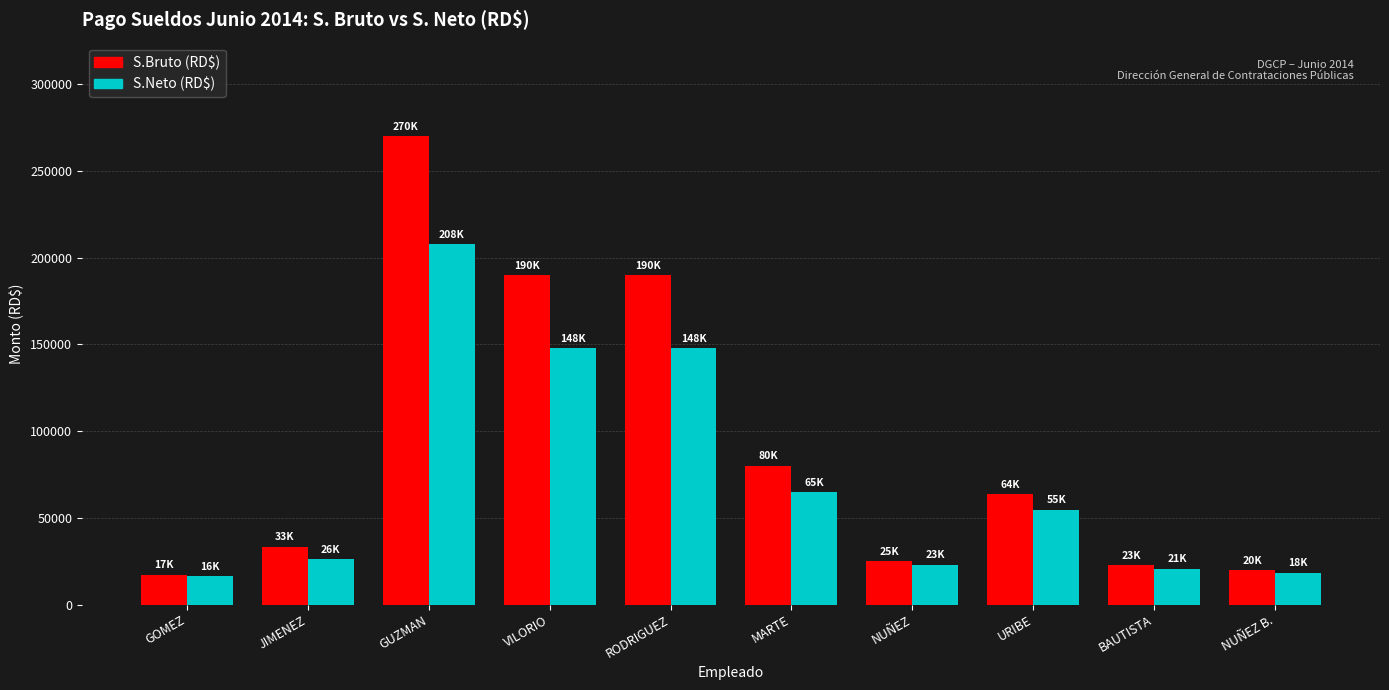

The value of S.Bruto (RD$) at URIBE is 63525.0. True or false?

True